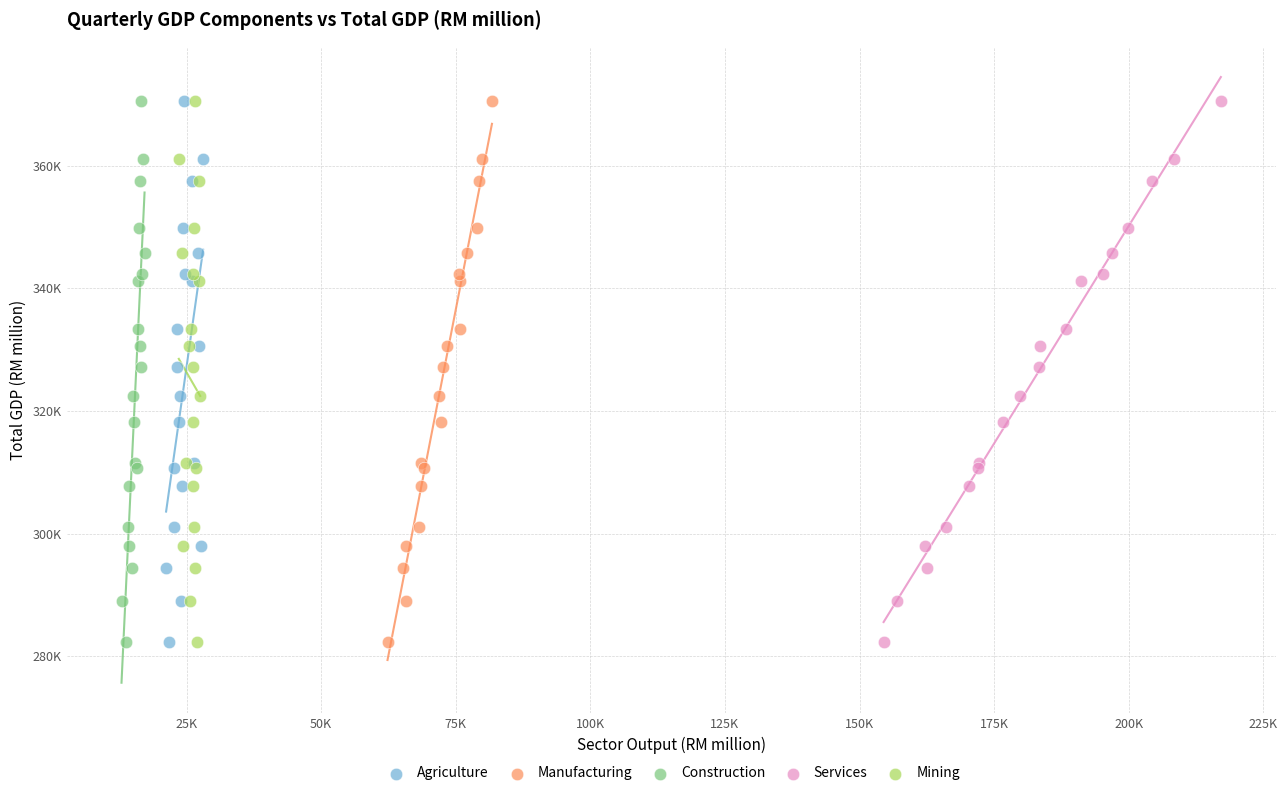

What are all the series names shown in the legend?

Agriculture, Manufacturing, Construction, Services, Mining